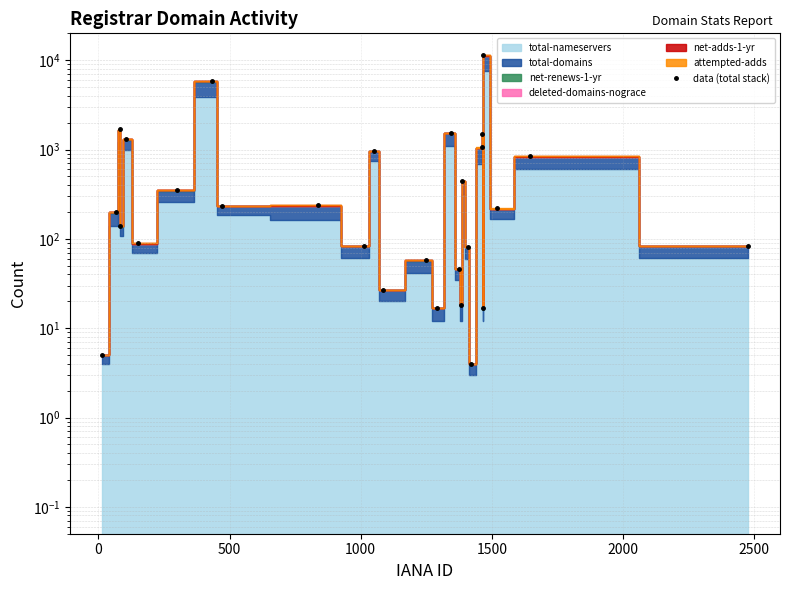

How many lines are shown in the chart?

1